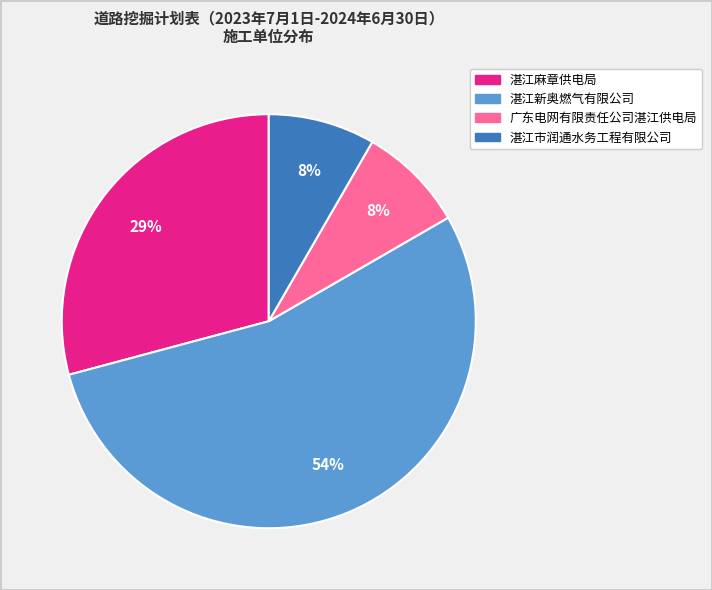

How many segments does this pie chart have?

4